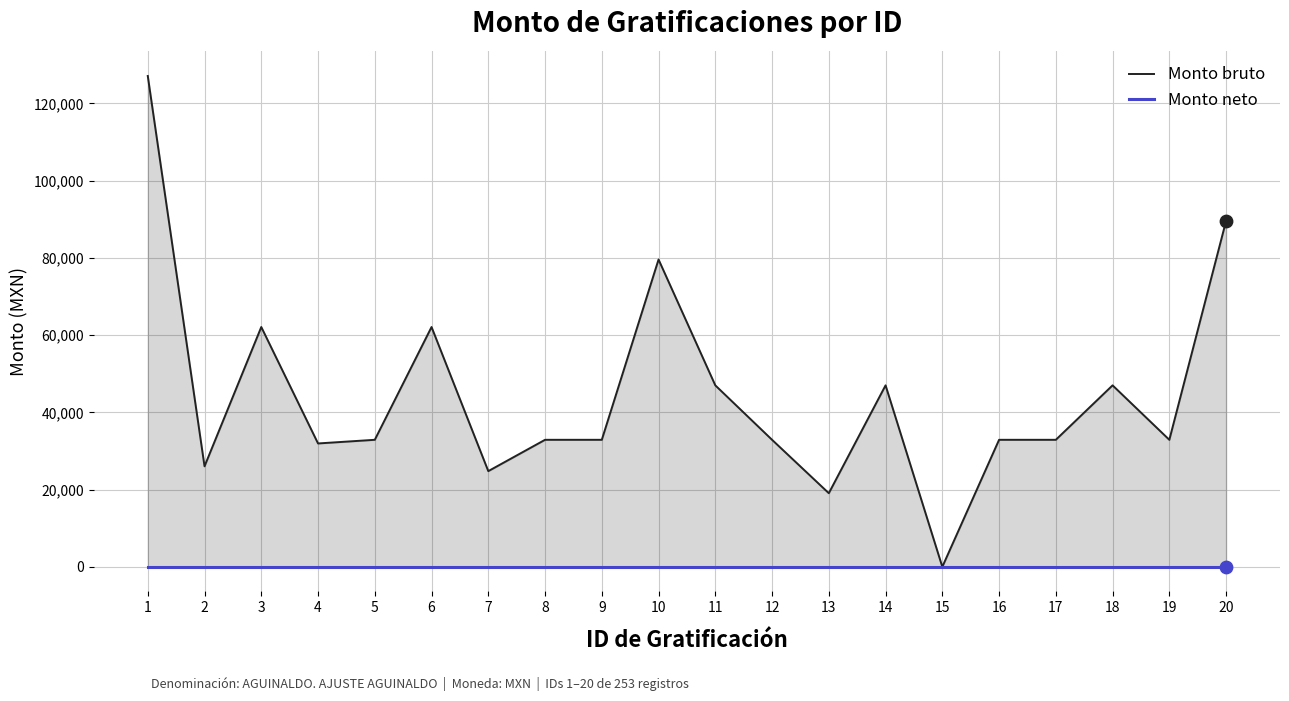

Which series reaches the minimum Y coordinate?

Monto bruto